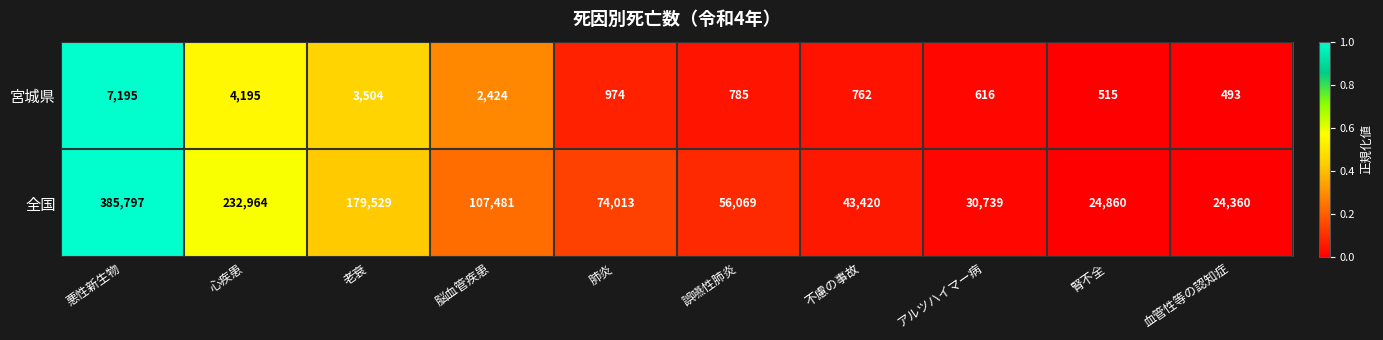

Reading left to right, list all the values displayed in this chart.

宮城県: 7195	4195	3504	2424	974	785	762	616	515	493
全国: 385797	232964	179529	107481	74013	56069	43420	30739	24860	24360